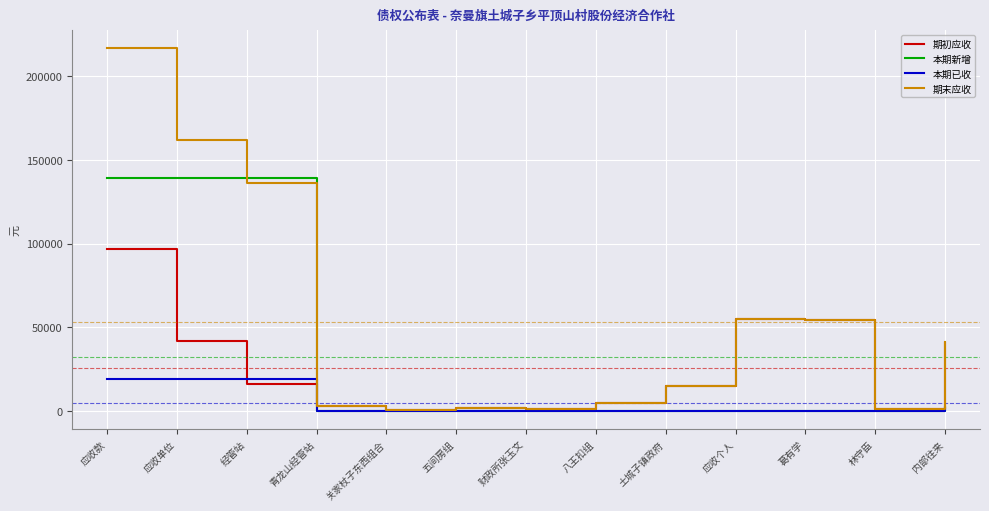

Which category has the highest value across all series?

应收款